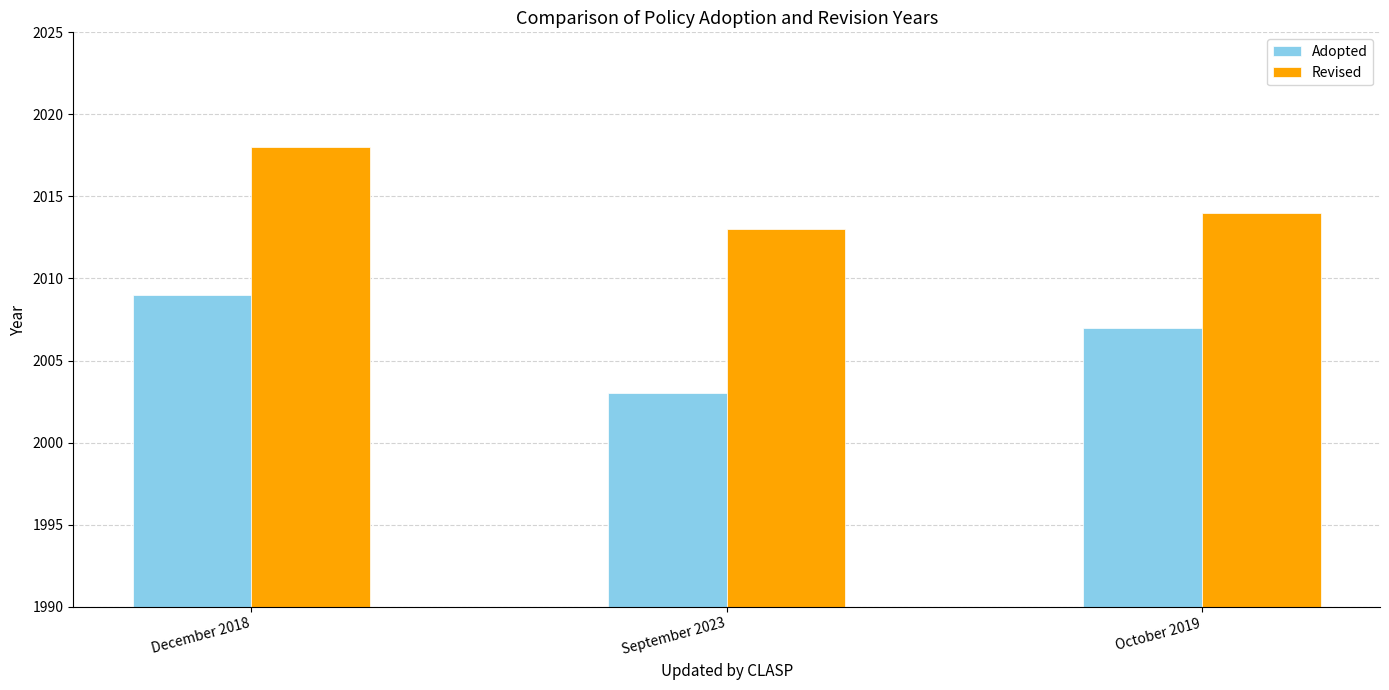

What is the difference between the maximum and second lowest values in the Revised series?

4